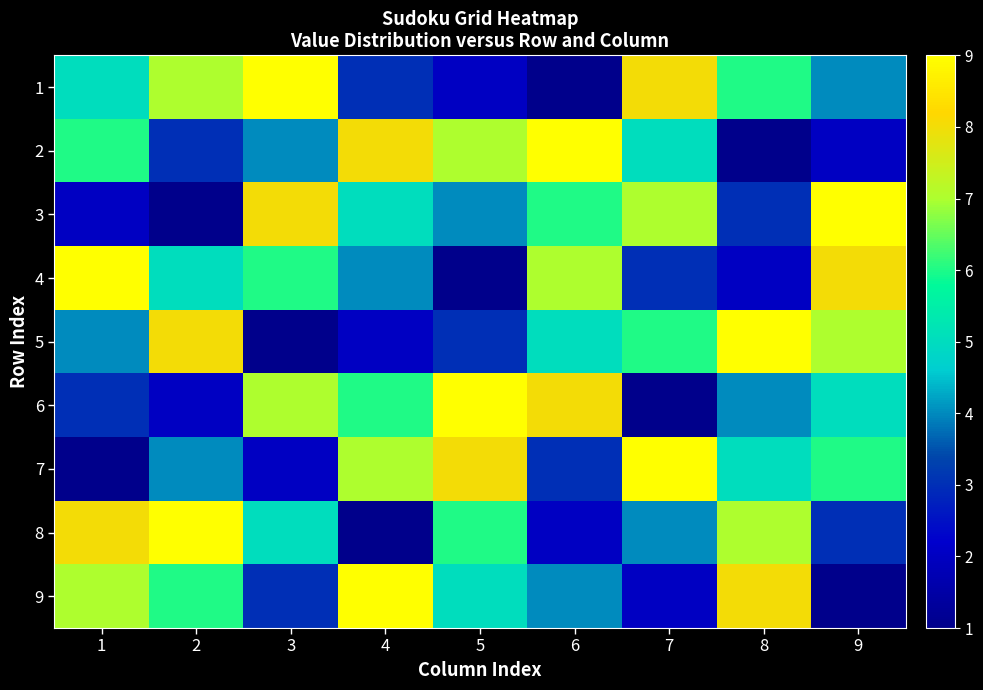

What is the difference between the highest and lowest values at 6?

8